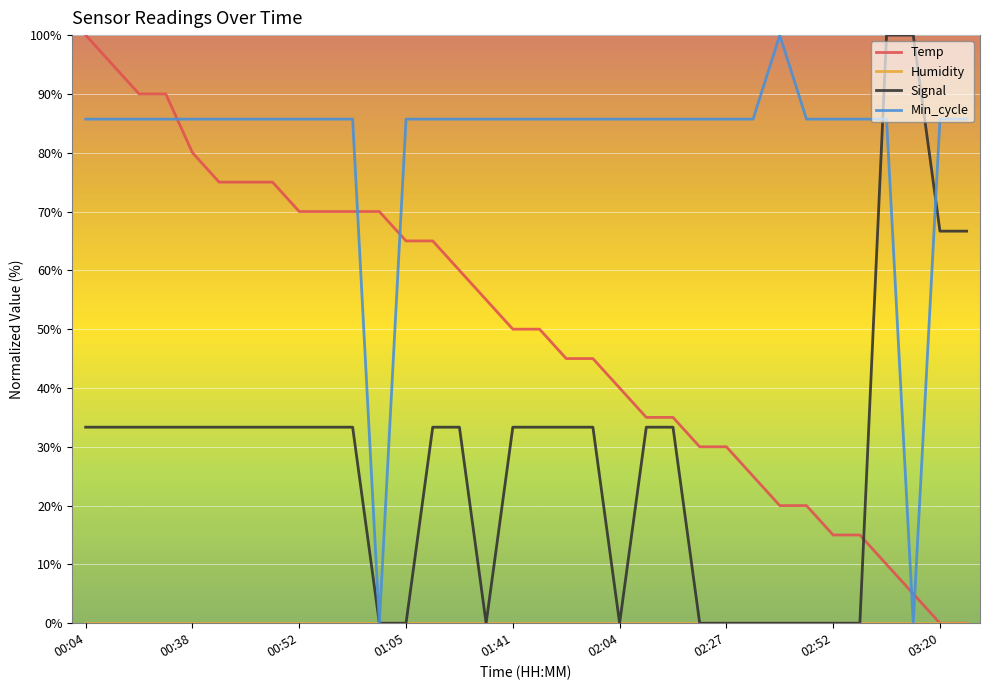

What is the maximum value shown in the chart?

100.0